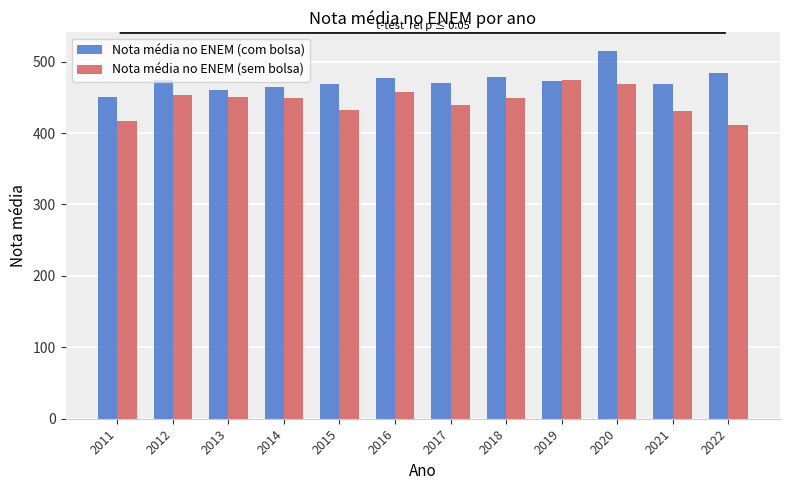

True or false: Nota média no ENEM (com bolsa) has a value of 472.5 at 2019.

True